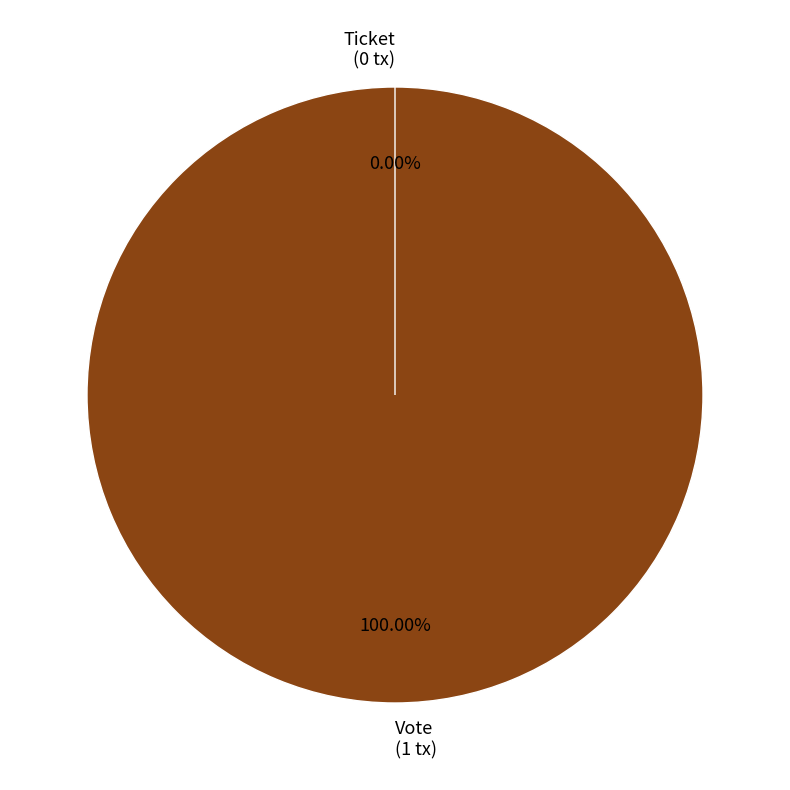

Is it true that Ticket is 1% of the pie?

False